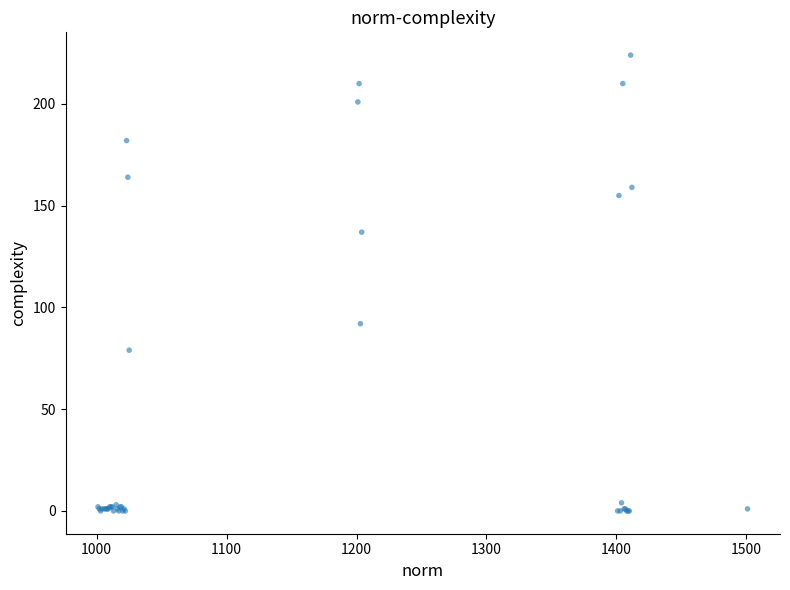

What Y value in the scatter plot is closest to 112?

92